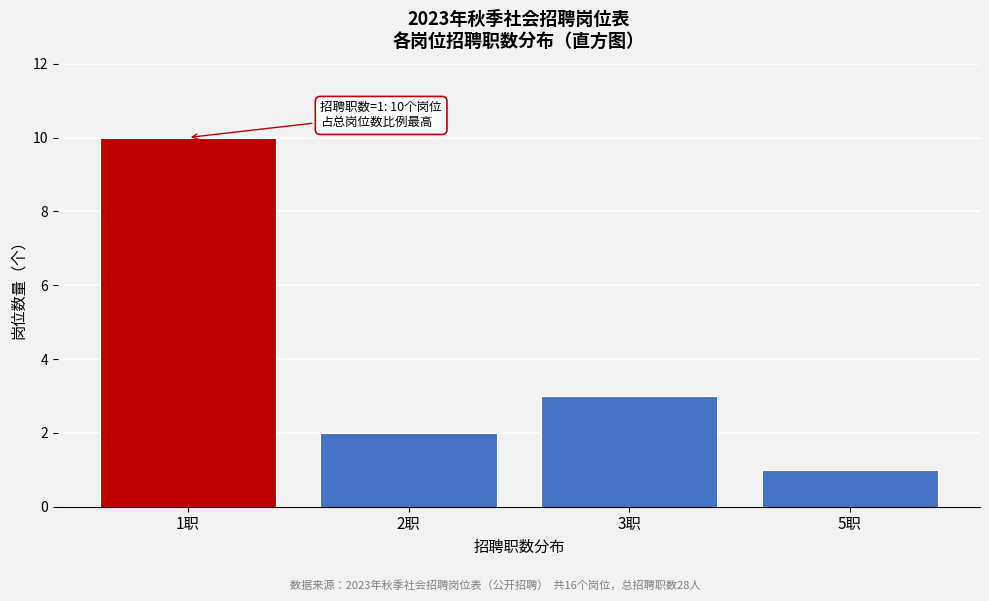

Reading left to right, list all the values displayed in this chart.

1职=10	2职=2	3职=3	5职=1